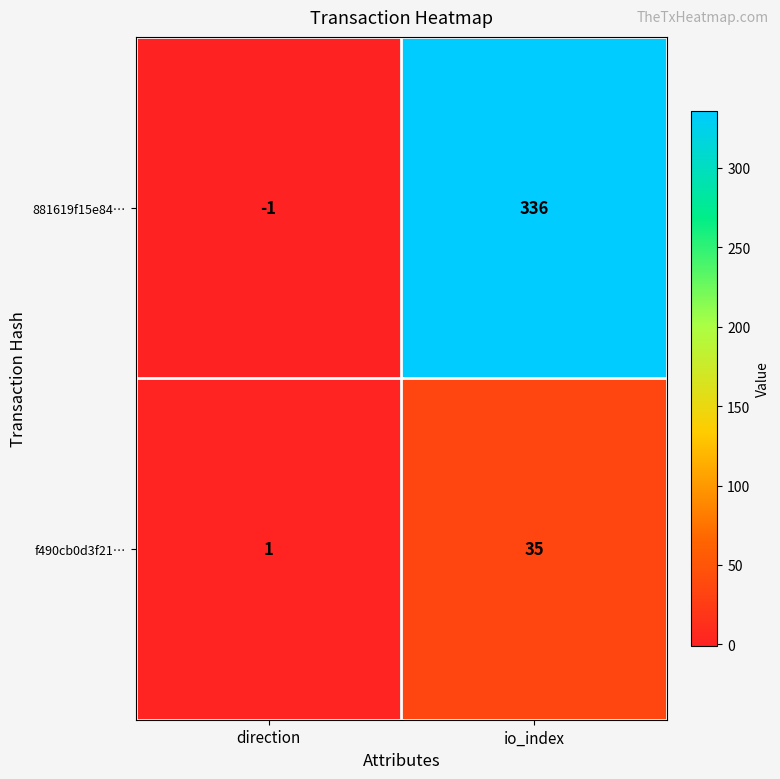

Count the number of data series in this chart.

2